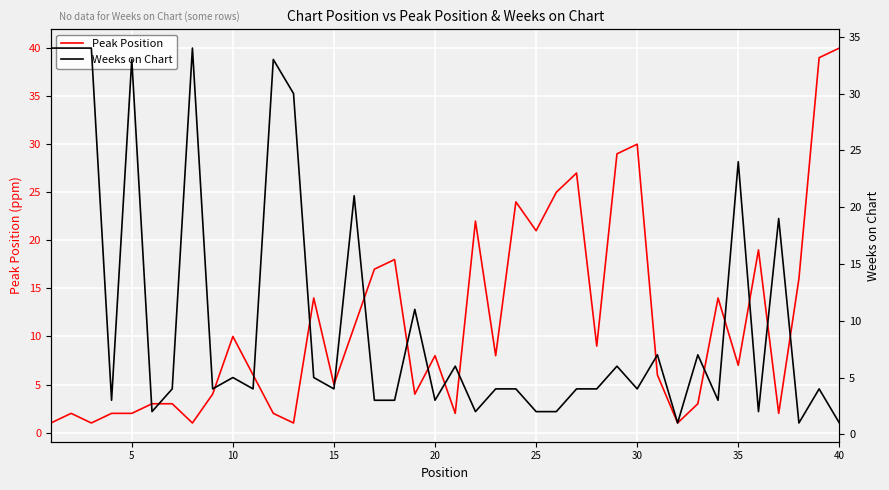

The Peak Position series shows 28 at 25. True or false?

False